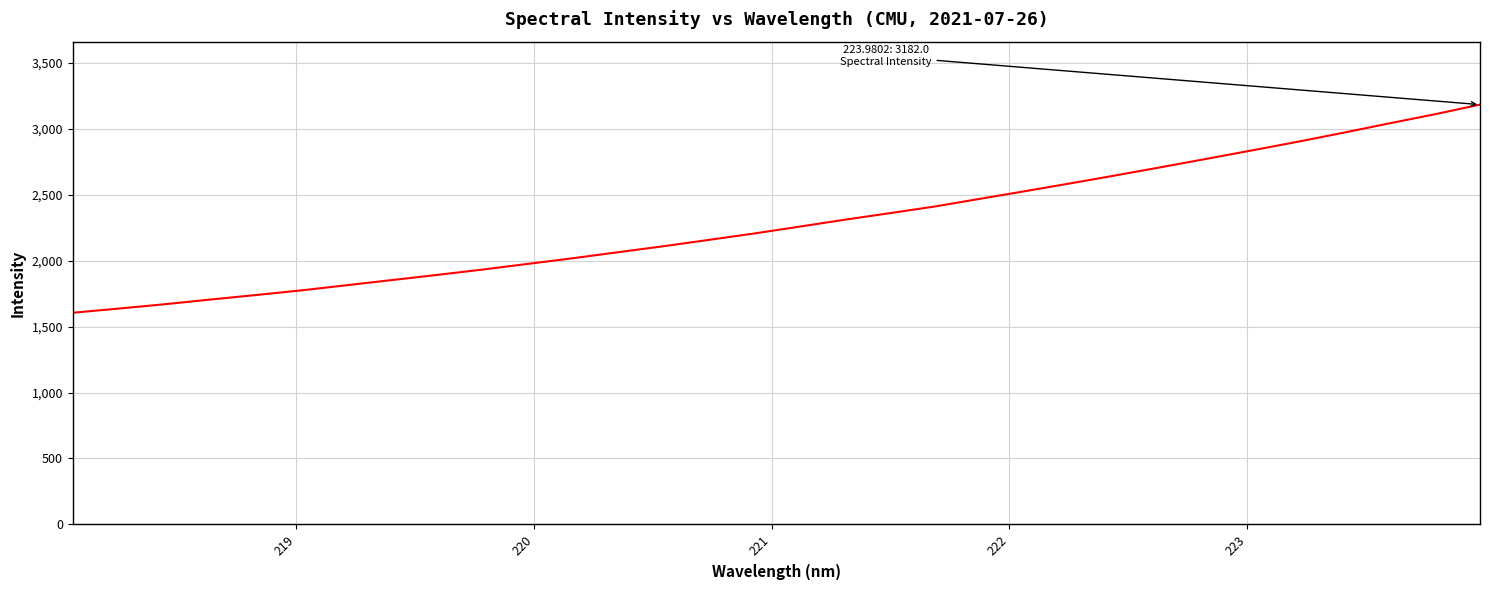

What is the maximum value shown in the chart?

3182.0